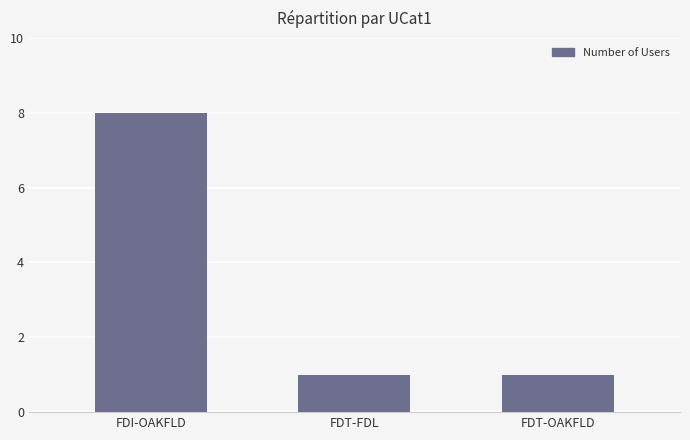

Which has a higher value, FDT-FDL or FDI-OAKFLD?

FDI-OAKFLD